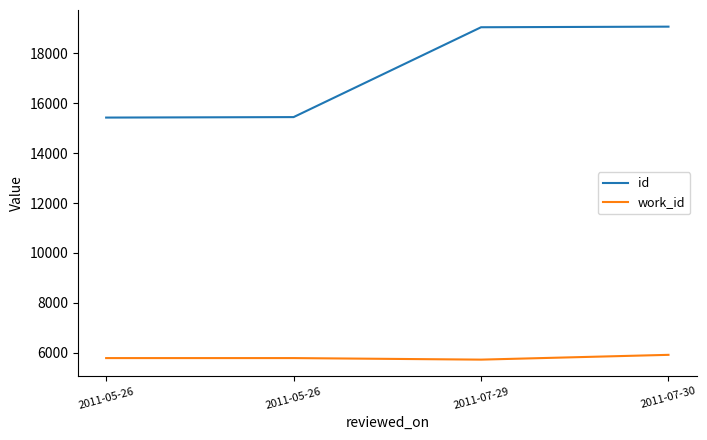

What is the total value across all series at 2011-07-30?

24990